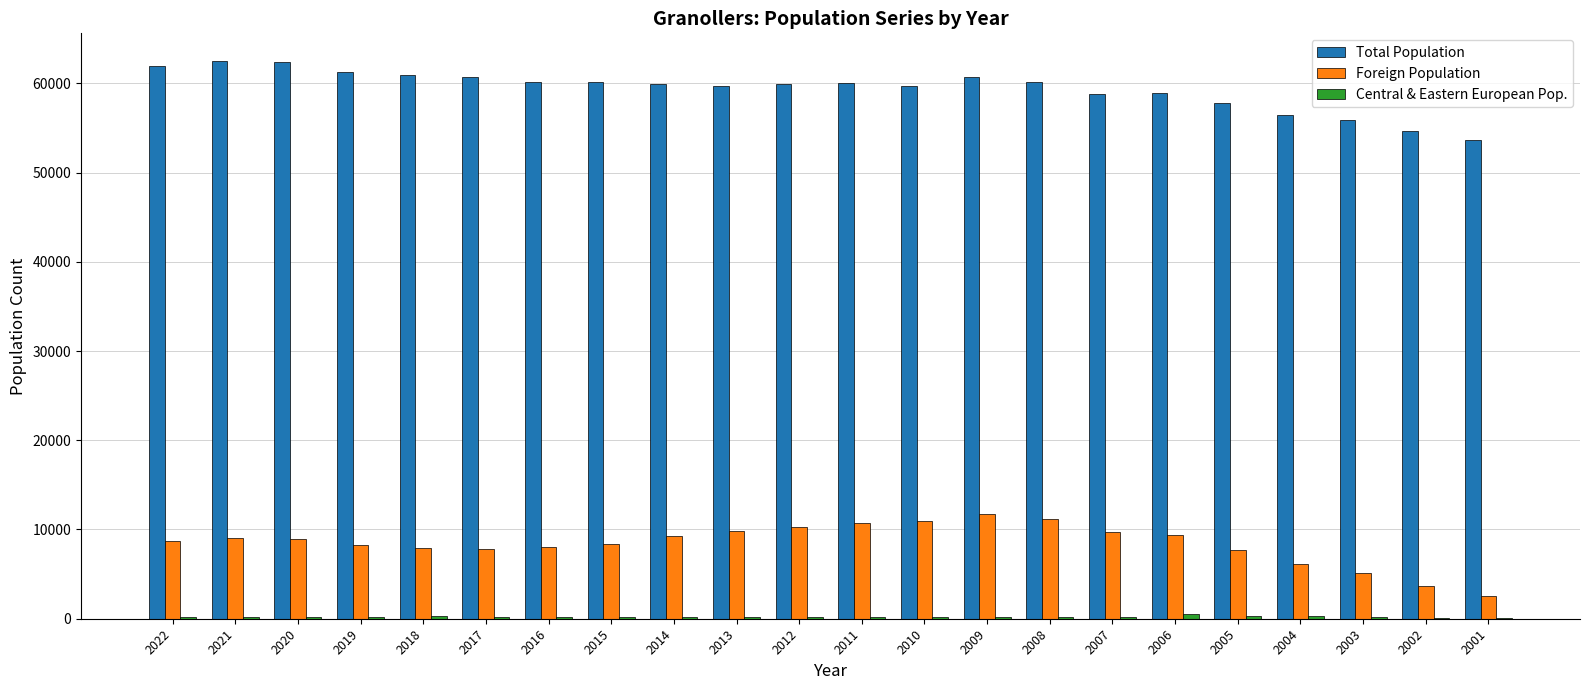

Which series has the largest total across all categories?

Total Population